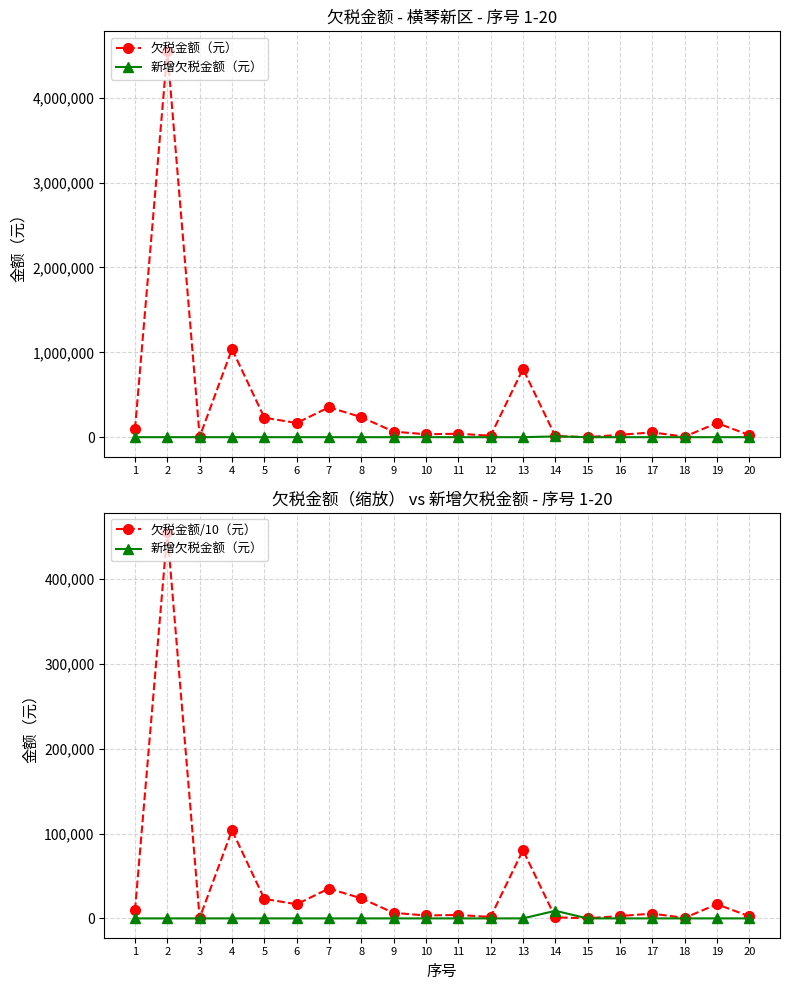

What is the difference between the 欠税金额（元） values at 11 and 18?

34544.3